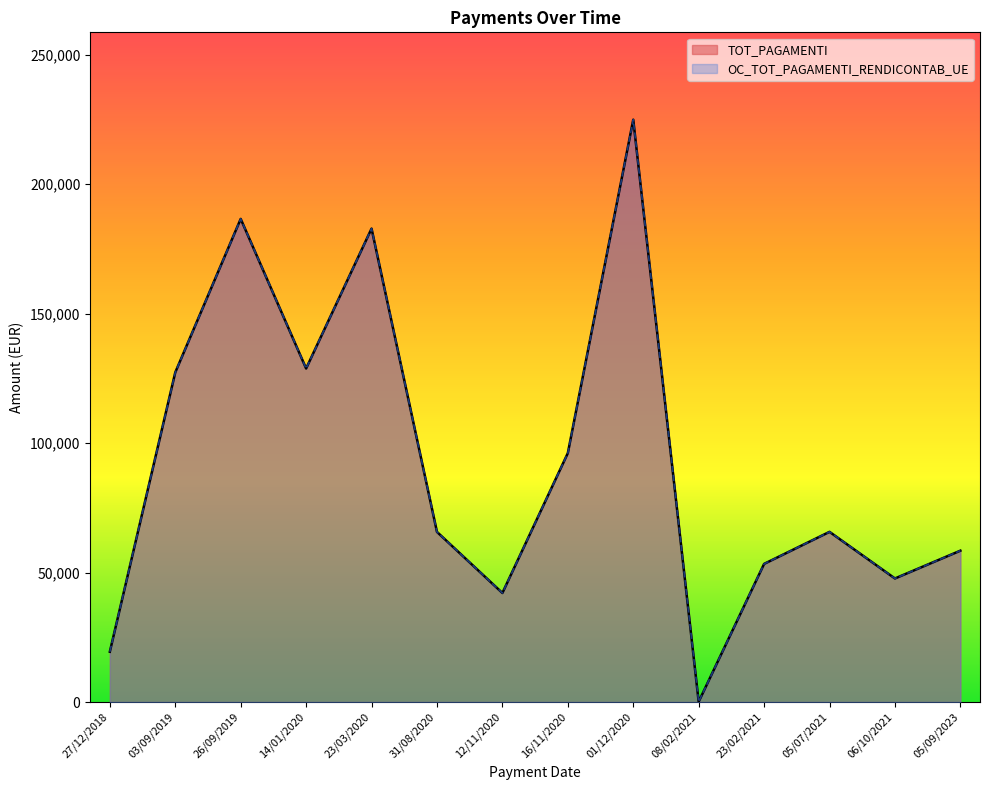

Is the value of TOT_PAGAMENTI at 03/09/2019 greater than the value of OC_TOT_PAGAMENTI_RENDICONTAB_UE at 01/12/2020?

No